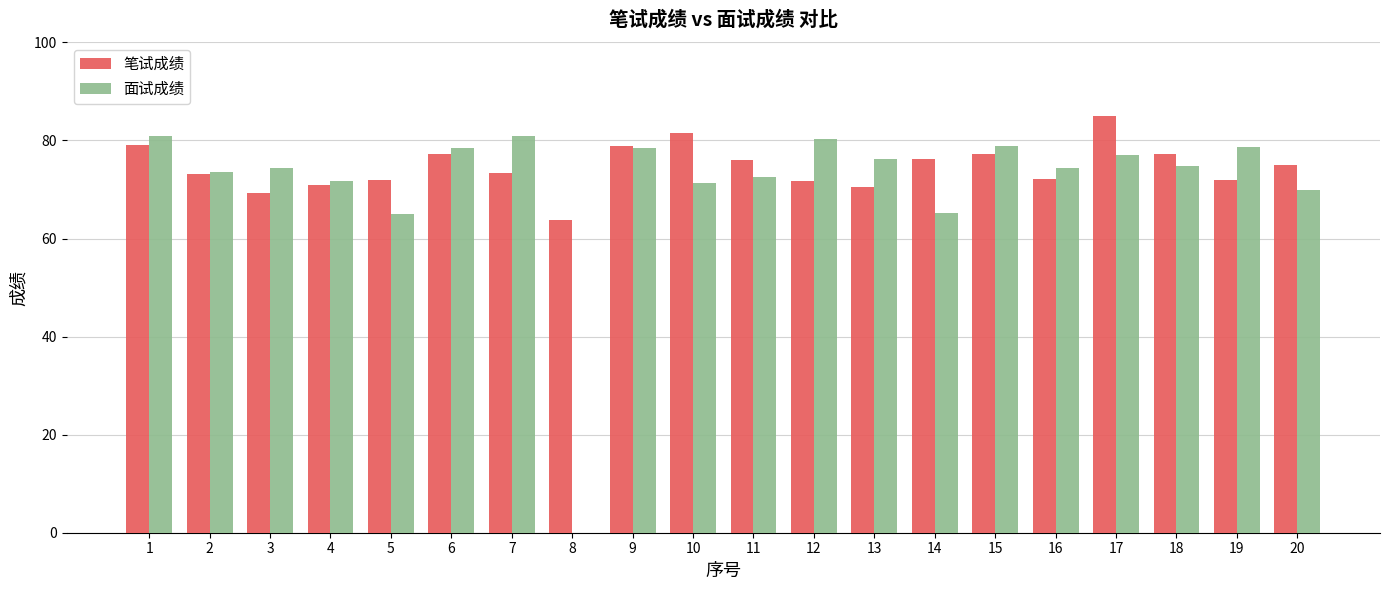

Count the number of data series in this chart.

2